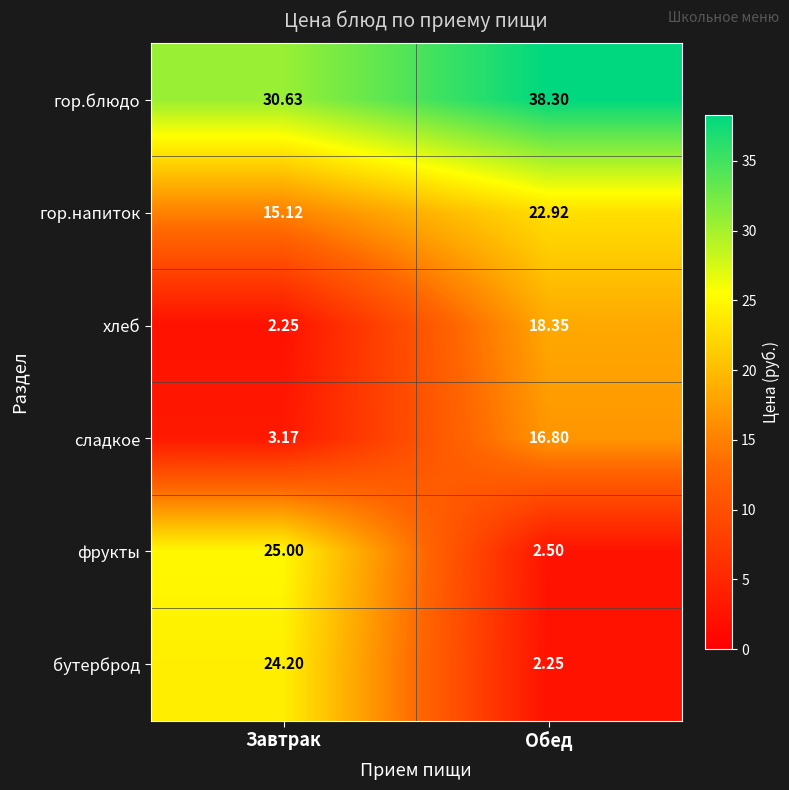

Which category has the lowest value in the бутерброд series?

Обед